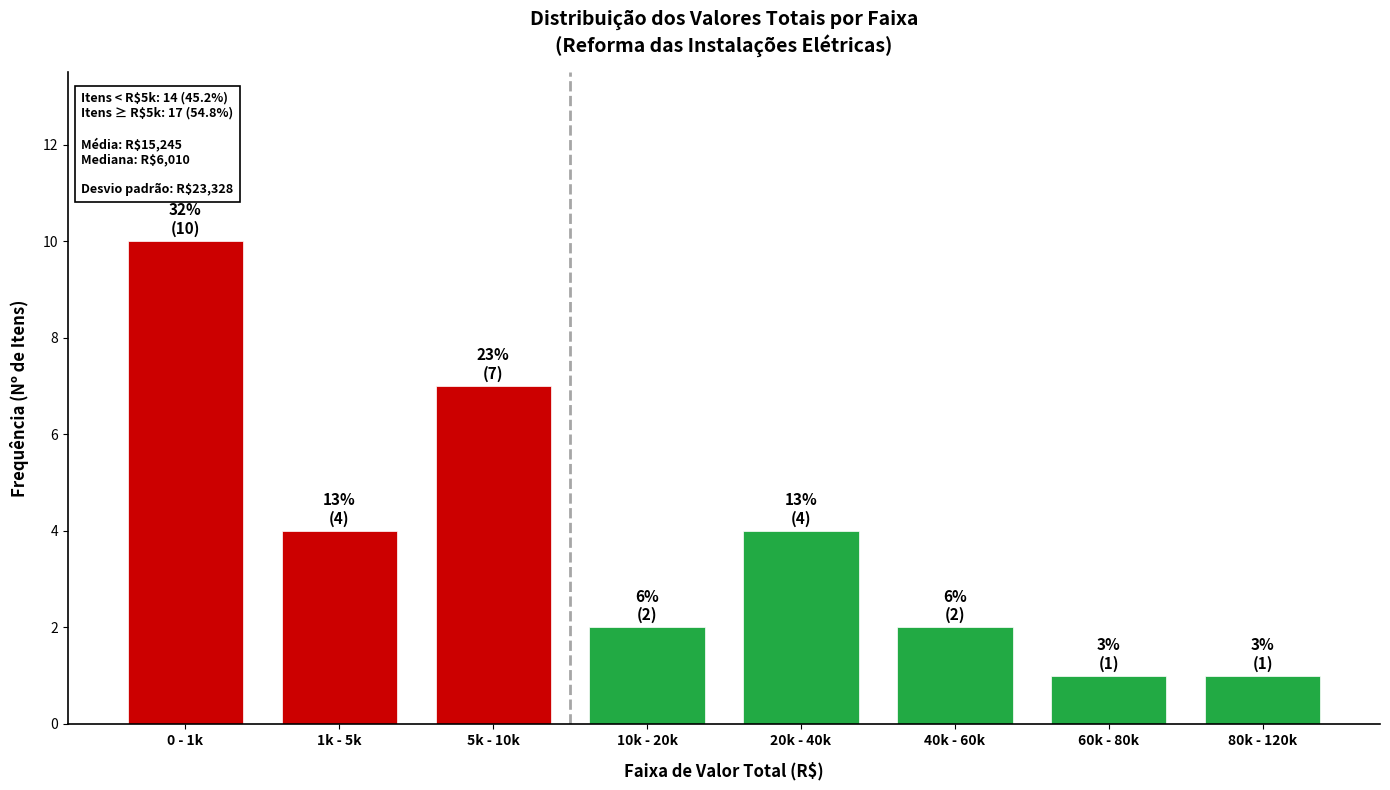

Reading left to right, transcribe all the data shown in this chart.

0 - 1k=10	1k - 5k=4	5k - 10k=7	10k - 20k=2	20k - 40k=4	40k - 60k=2	60k - 80k=1	80k - 120k=1